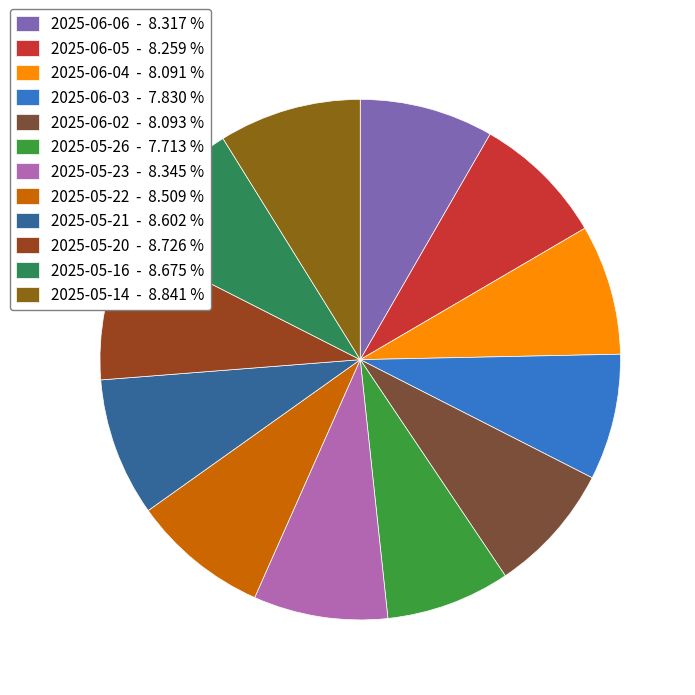

Count the number of slices in the pie.

12